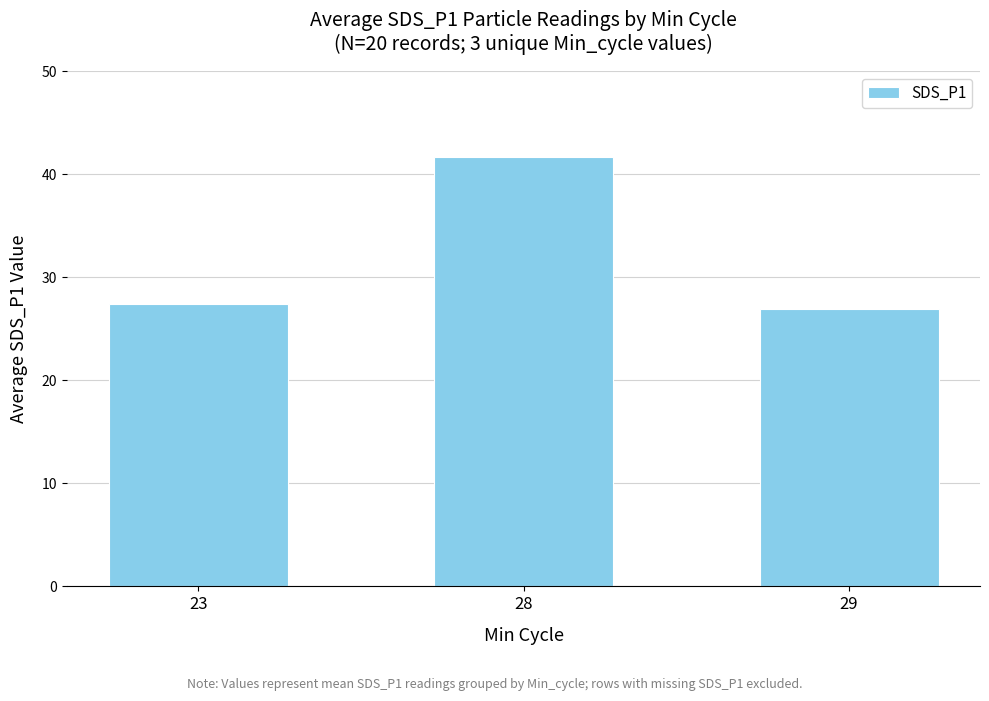

Are the bars grouped side by side (vs. stacked)?

No